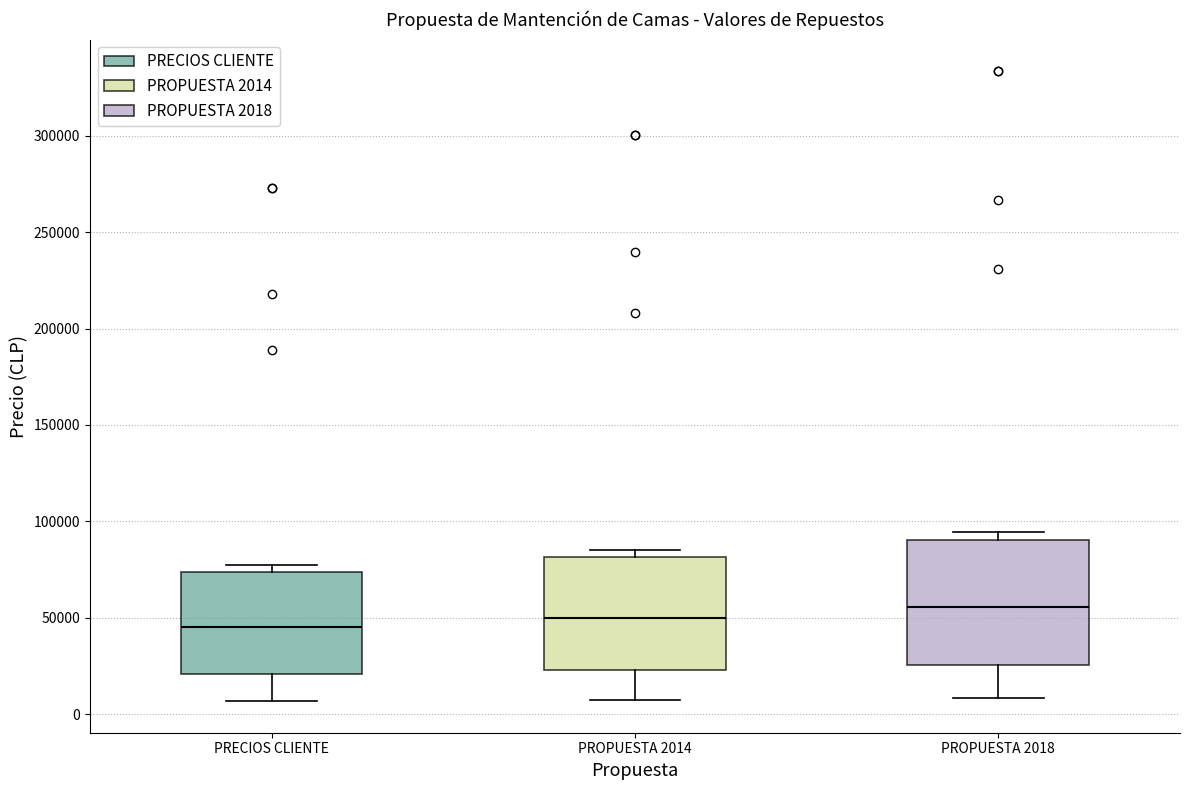

Which box's median line is the highest?

PROPUESTA 2018